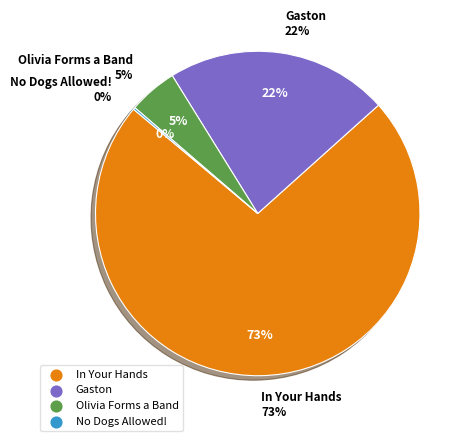

What is the smallest slice in the pie chart?

No Dogs Allowed!